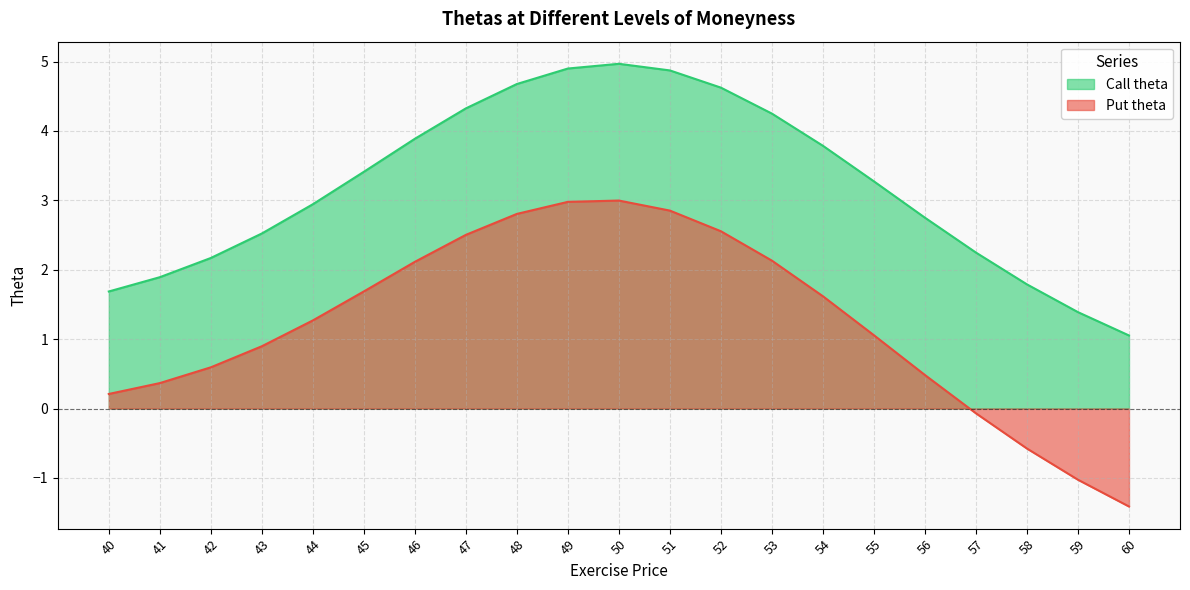

Which series has the largest total across all categories?

Call theta